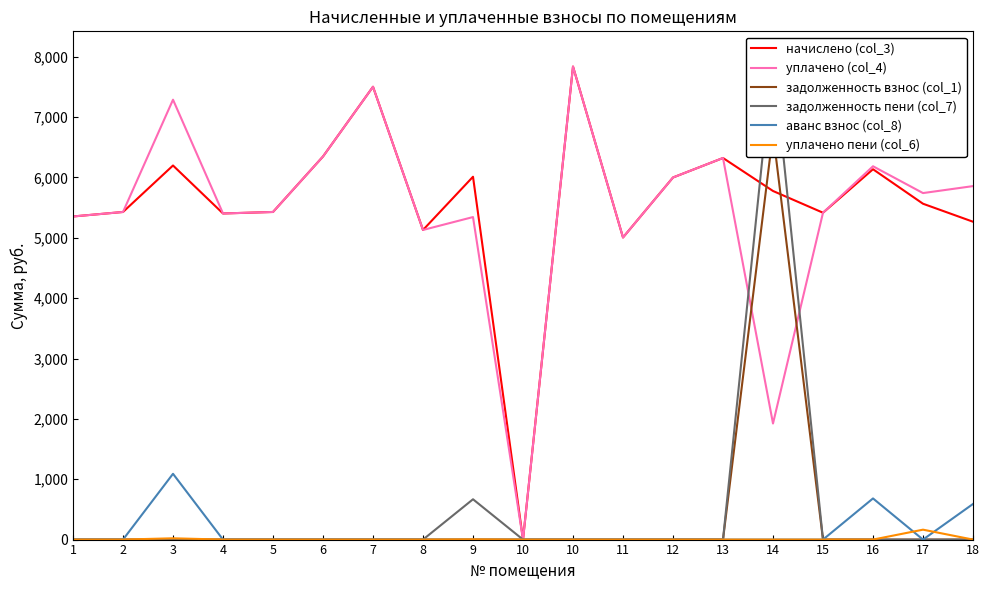

In уплачено пени (col_6), how many points are higher than both neighbors (excluding endpoints)?

3